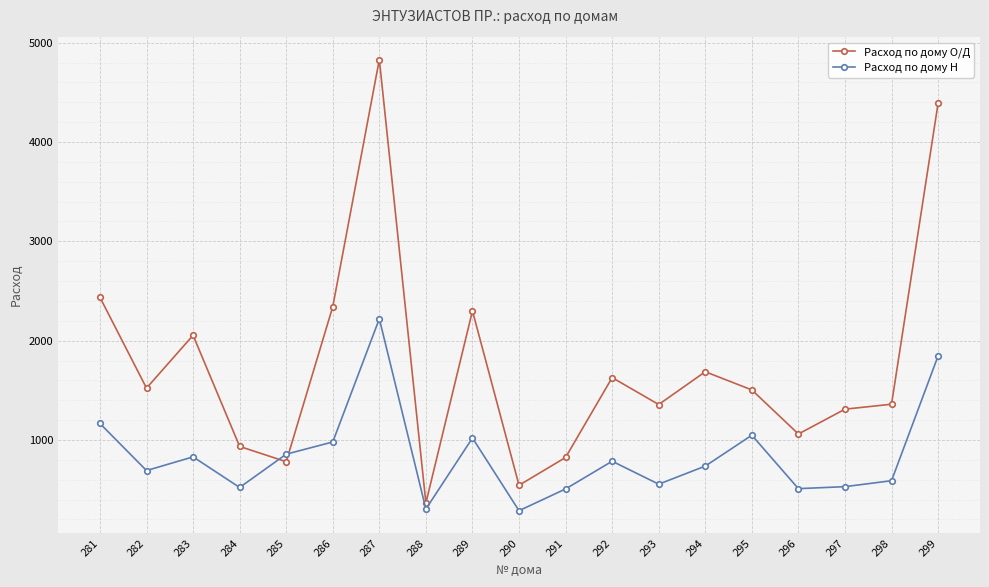

Which series changed the most between 295 and 299?

Расход по дому О/Д